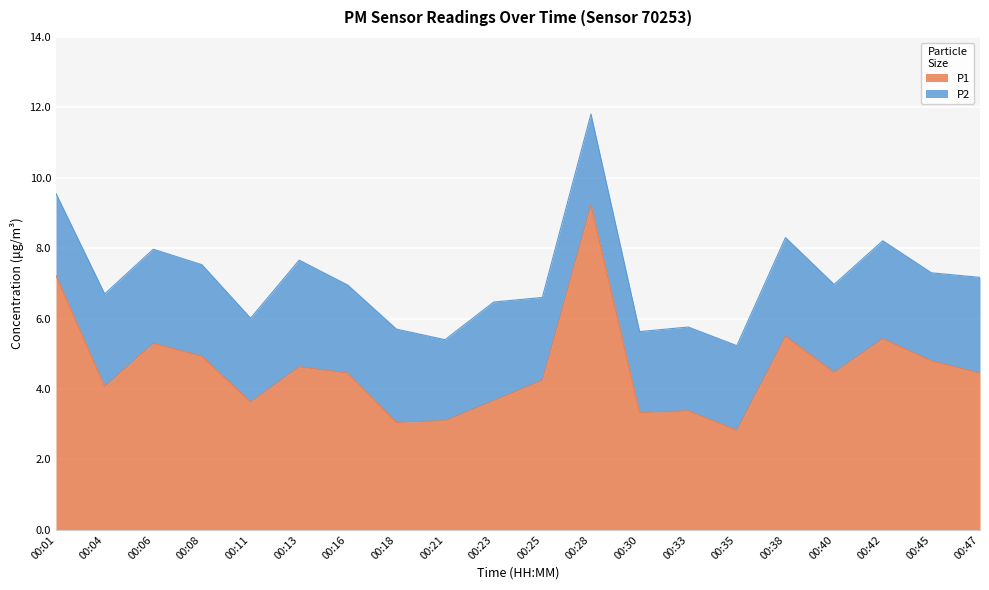

Rank the categories by value from lowest to highest.

00:35, 00:18, 00:21, 00:30, 00:33, 00:11, 00:23, 00:04, 00:25, 00:16, 00:47, 00:40, 00:13, 00:45, 00:08, 00:06, 00:42, 00:38, 00:01, 00:28